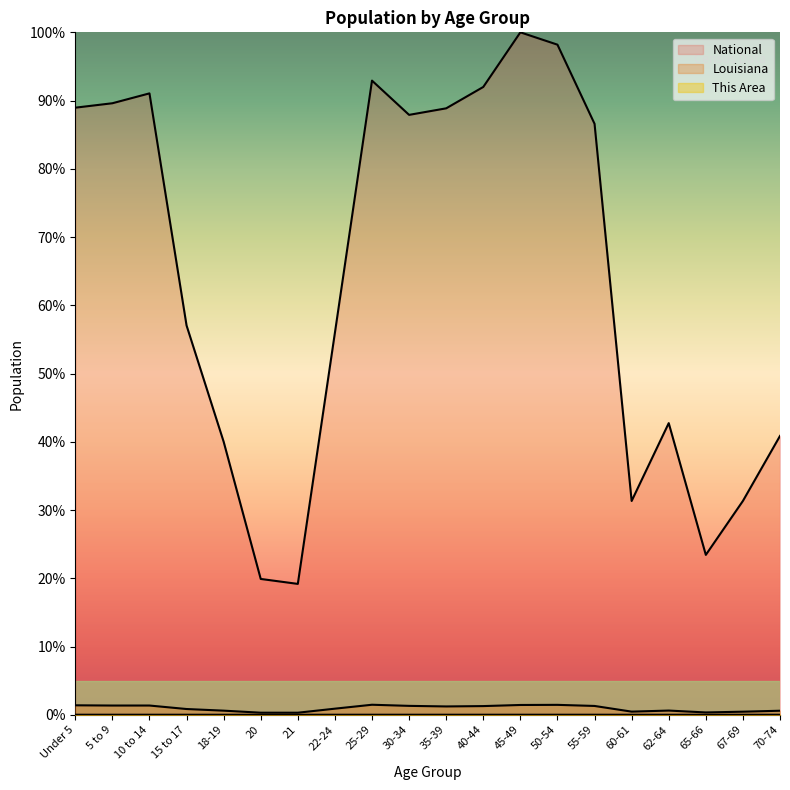

How many lines are shown in the chart?

3